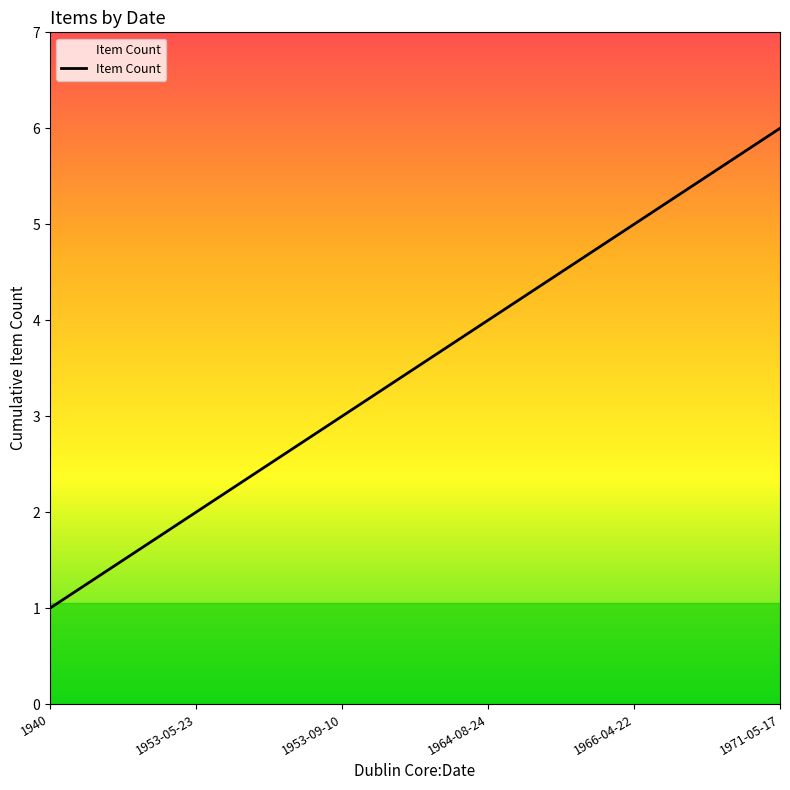

Between 1953-05-23 and 1953-09-10, which is larger?

1953-09-10